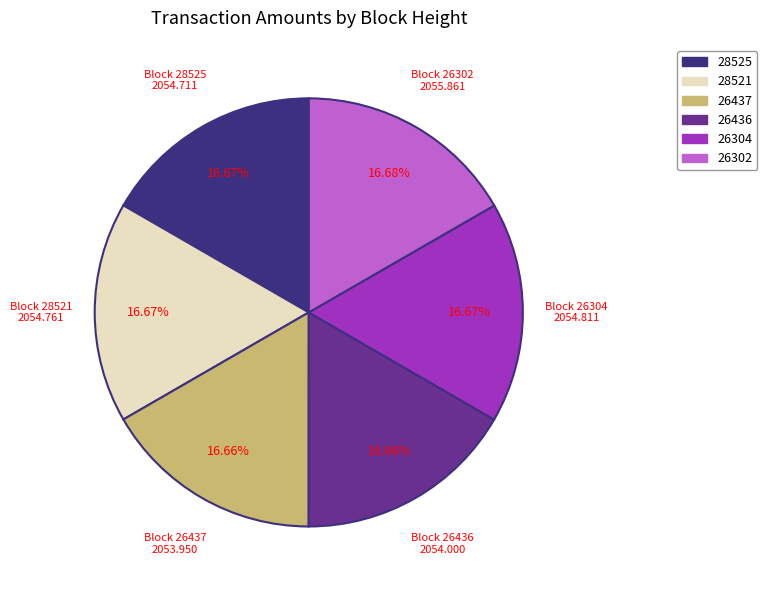

Is it true that 28525 is 17% of the pie?

True